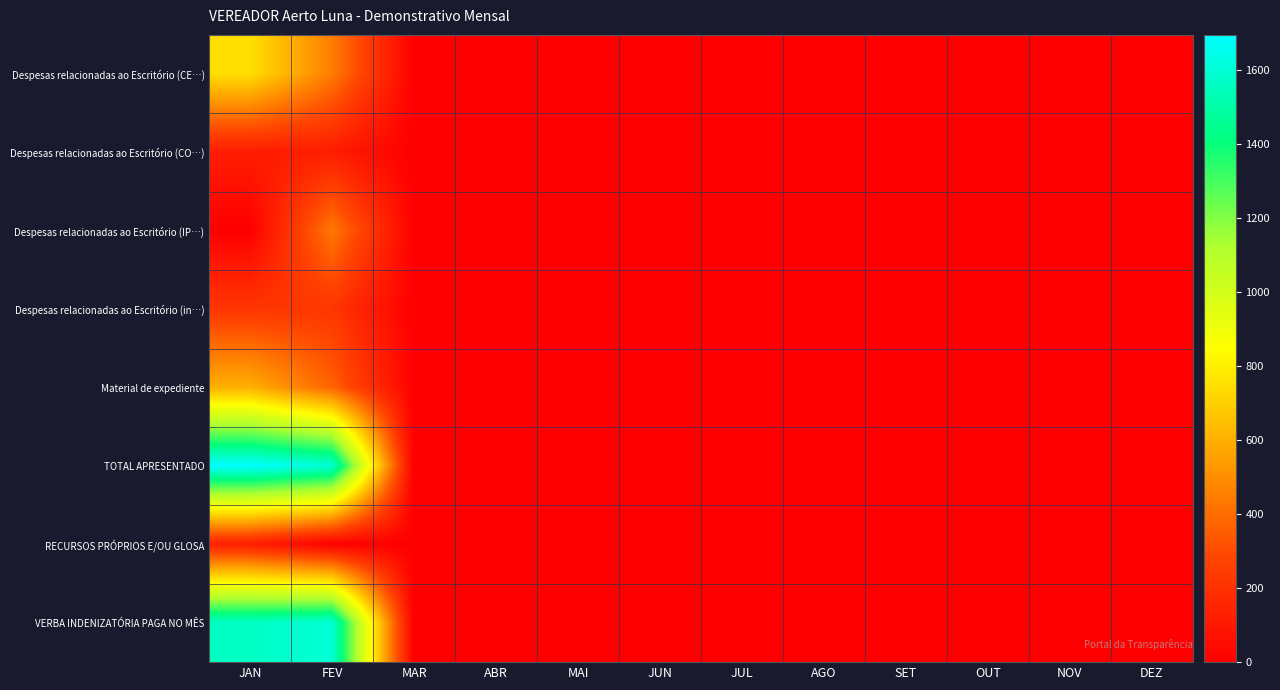

At MAI, list the series in order from largest to smallest.

Despesas relacionadas ao Escritório (CE…), Despesas relacionadas ao Escritório (CO…), Despesas relacionadas ao Escritório (IP…), Despesas relacionadas ao Escritório (in…), Material de expediente, TOTAL APRESENTADO, RECURSOS PRÓPRIOS E/OU GLOSA, VERBA INDENIZATÓRIA PAGA NO MÊS